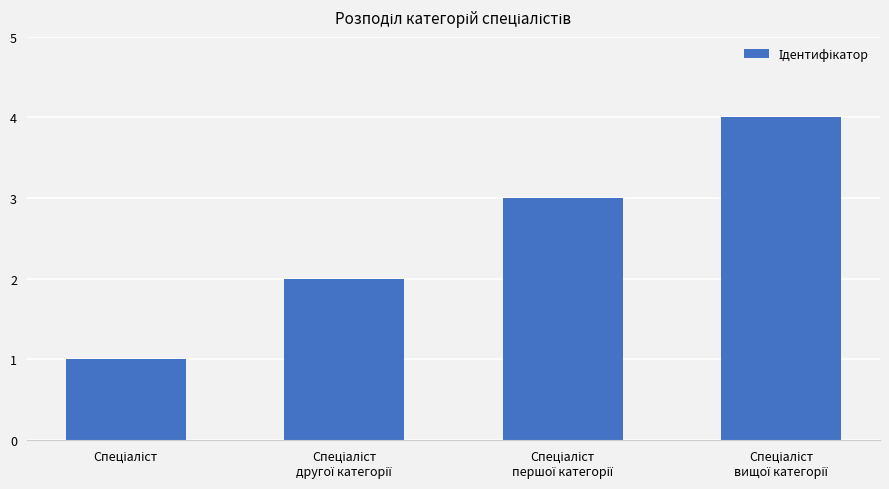

What is the difference between the maximum and minimum values?

3